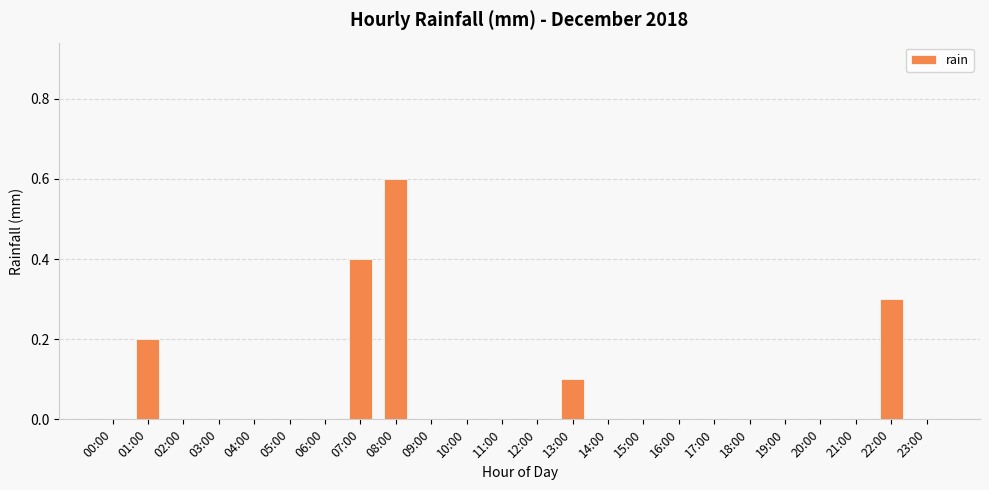

What is the sum of all values?

1.6